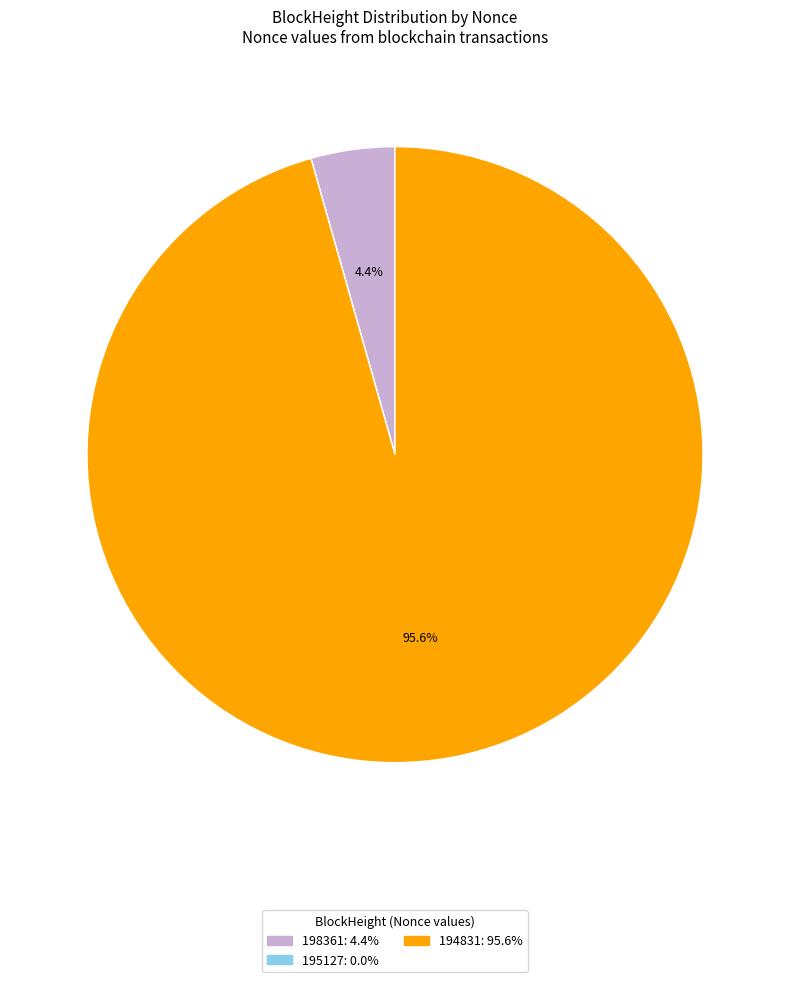

Is there any slice that represents more than half of the pie?

Yes